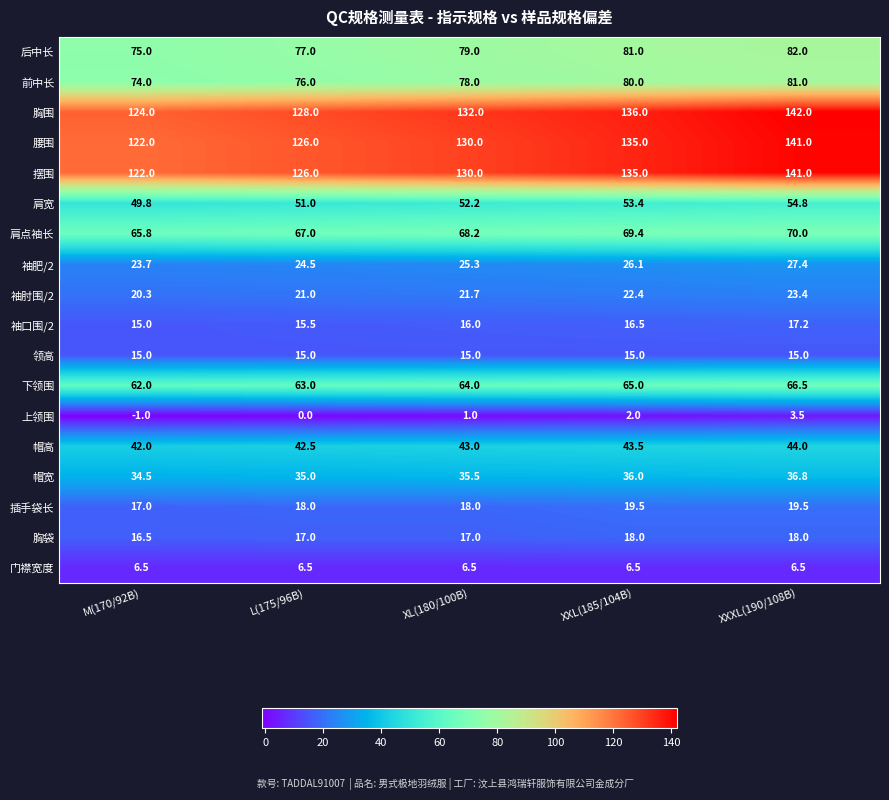

What is the minimum value shown in the chart?

-1.0